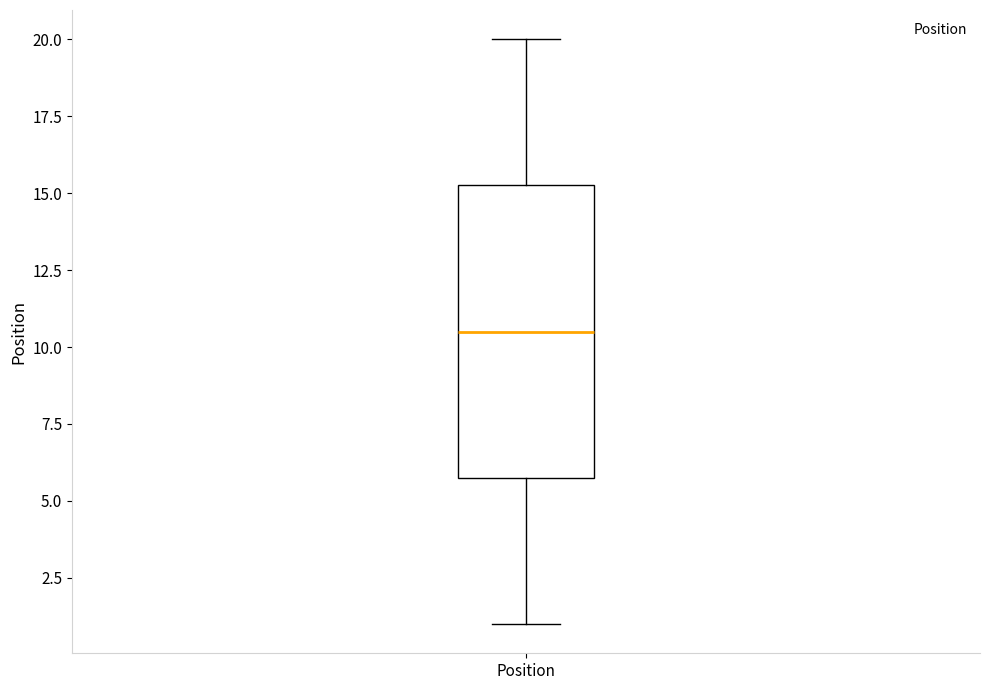

Where does the median line of the box for Position sit on the y-axis? The values are not printed on the chart, so give them approximately, as read against the axis.

10.5